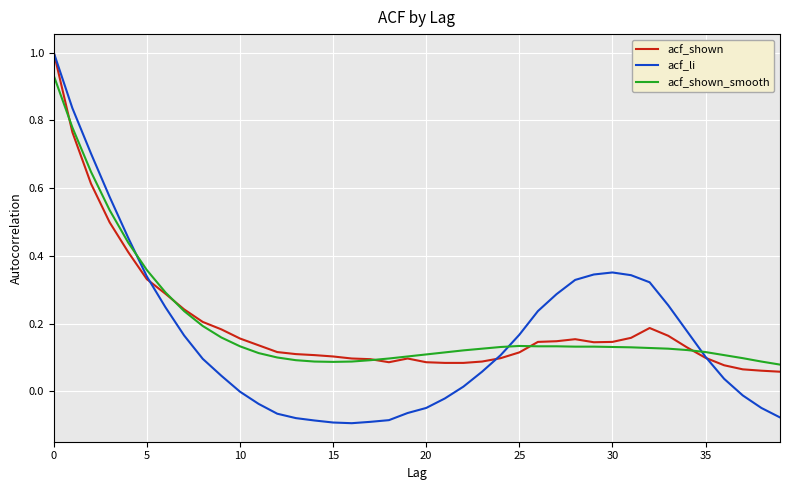

Which series has the widest spread of values?

acf_li